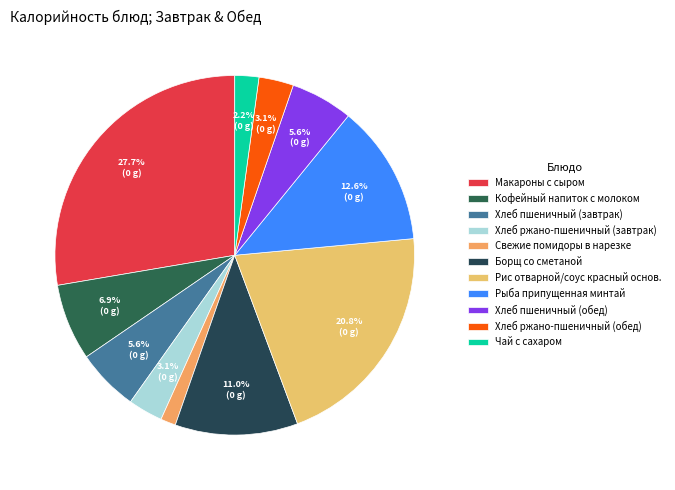

How many segments does this pie chart have?

11